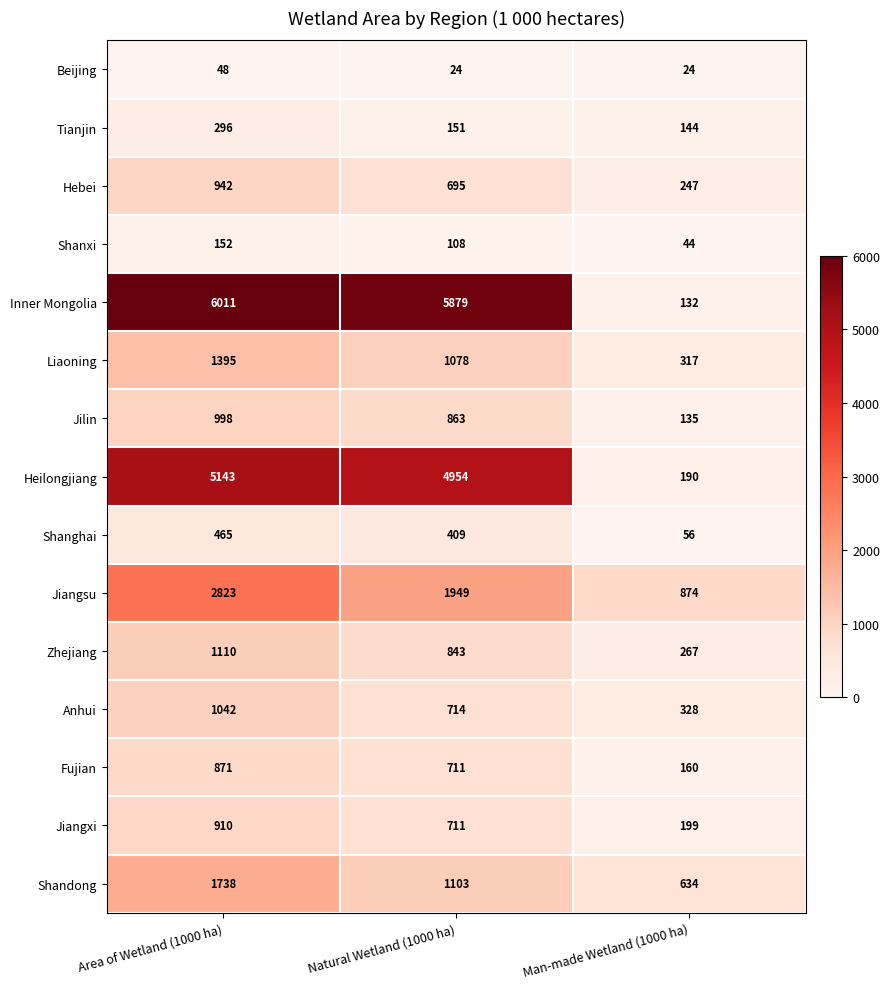

At Man-made Wetland (1000 ha), list the series in order from largest to smallest.

Jiangsu, Shandong, Anhui, Liaoning, Zhejiang, Hebei, Jiangxi, Heilongjiang, Fujian, Tianjin, Jilin, Inner Mongolia, Shanghai, Shanxi, Beijing